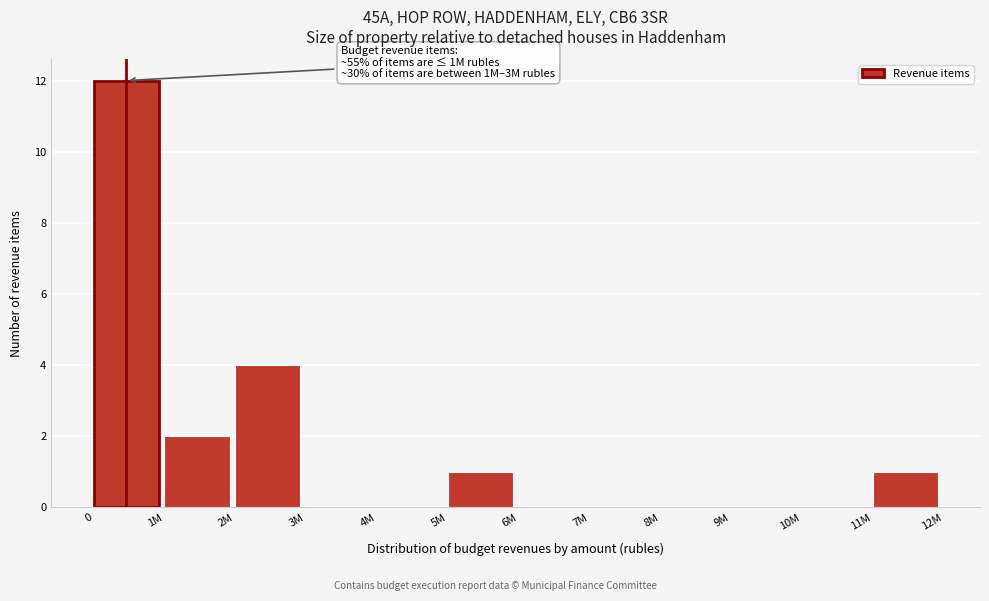

Reading right to left, transcribe all the data shown in this chart.

11M=1	10M=0	9M=0	8M=0	7M=0	6M=0	5M=1	4M=0	3M=0	2M=4	1M=2	0=12